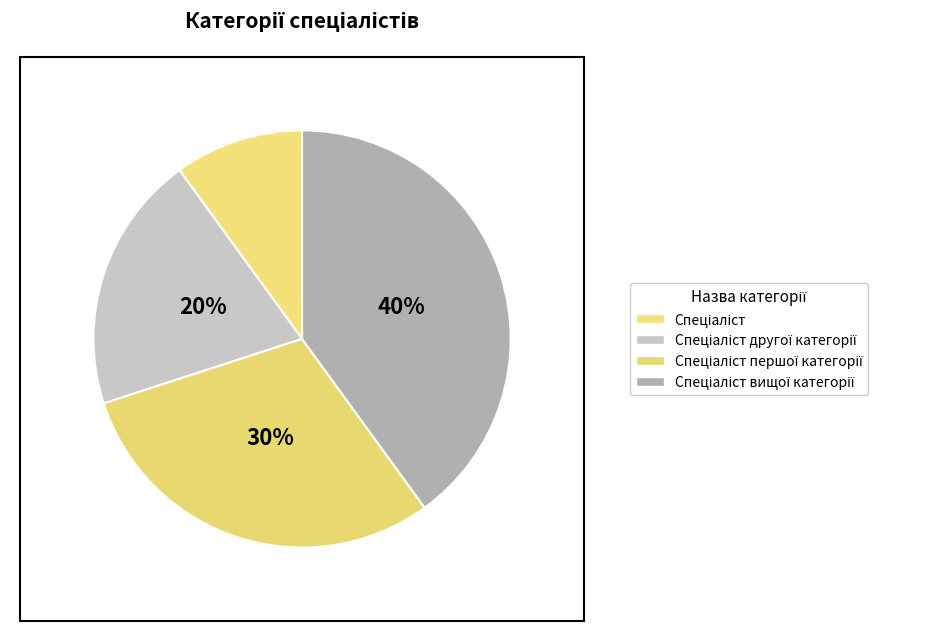

Rank the categories by value from lowest to highest.

Спеціаліст, Спеціаліст другої категорії, Спеціаліст першої категорії, Спеціаліст вищої категорії